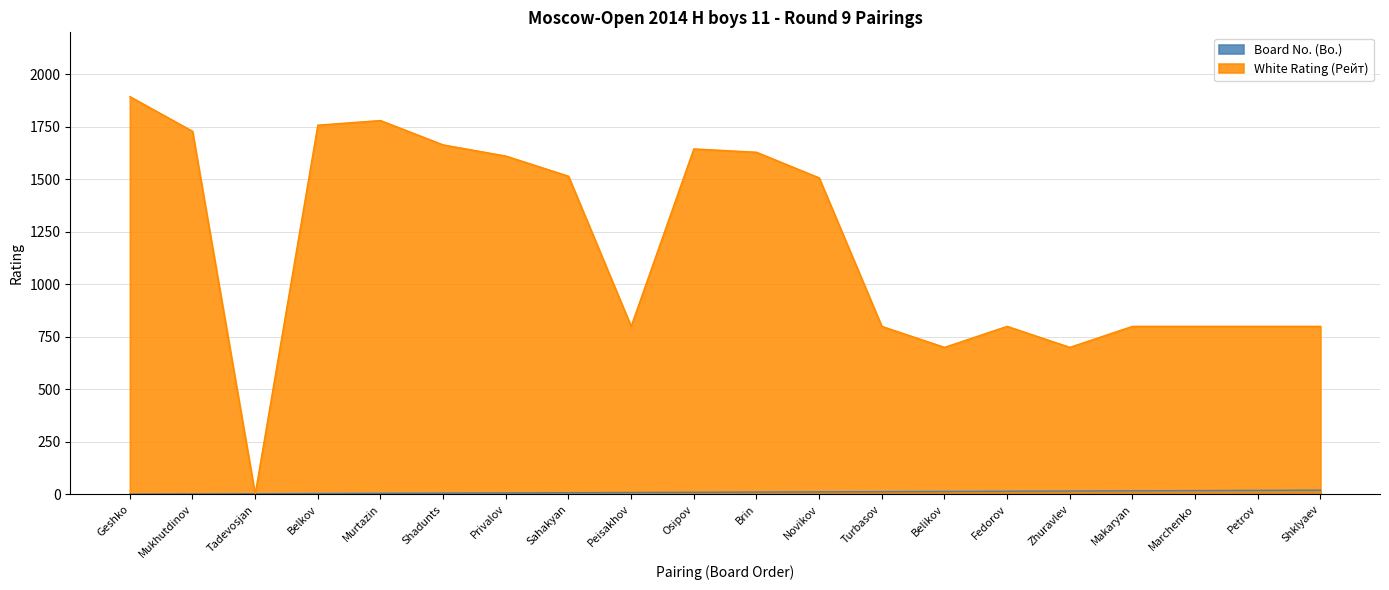

At which label does Board No. (Bo.) first exceed 11?

Novikov